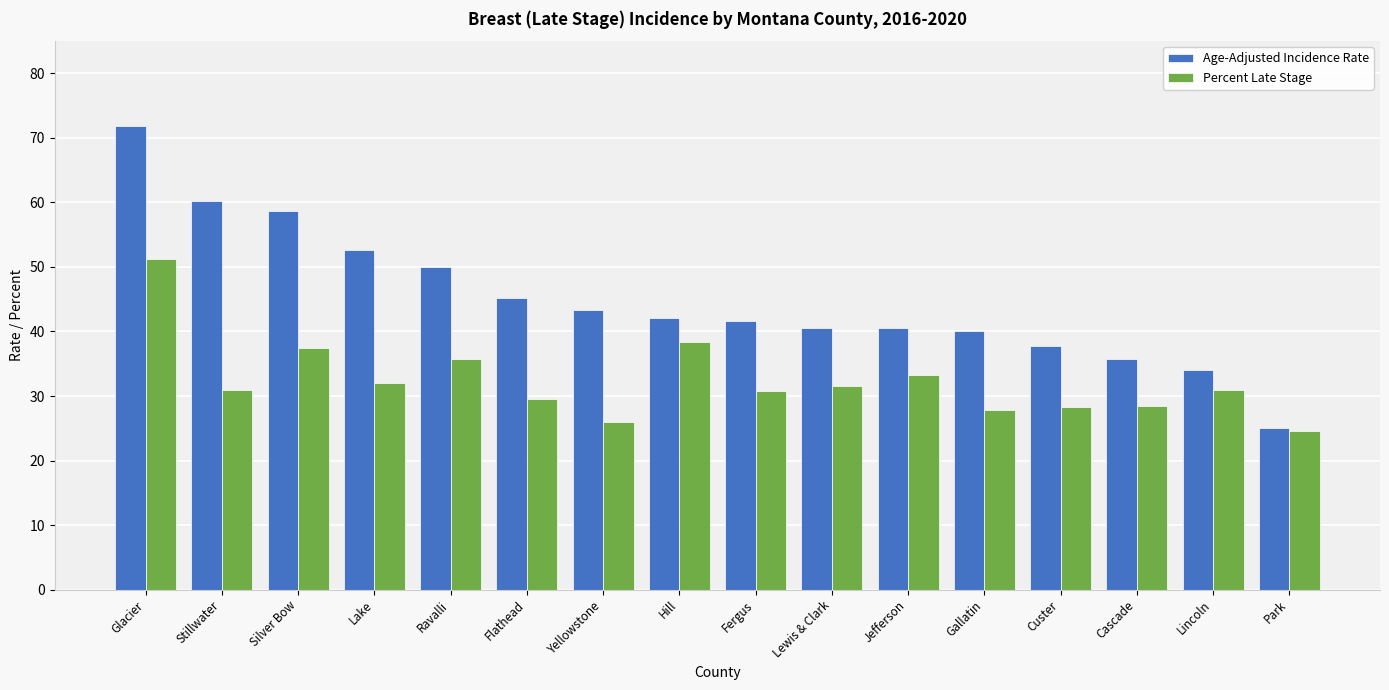

The Percent Late Stage series shows 9.5 at Hill. True or false?

False